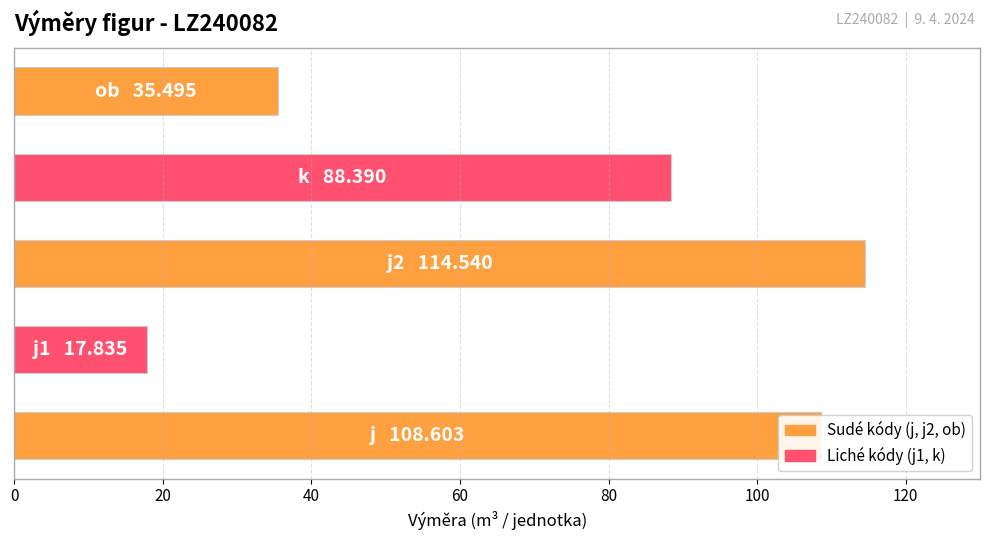

What is the smallest value displayed?

17.8